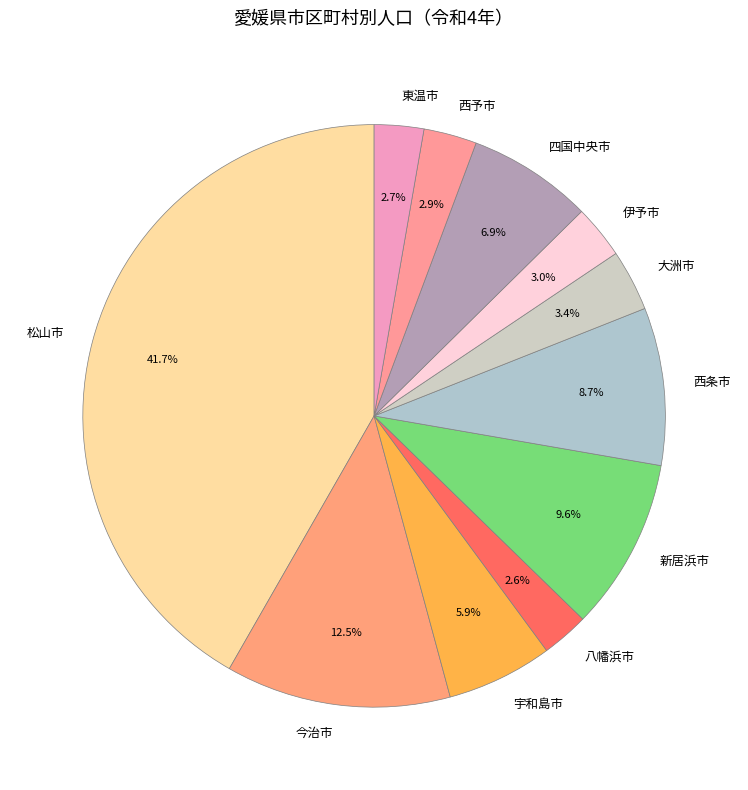

Which has a higher value, 大洲市 or 四国中央市?

四国中央市